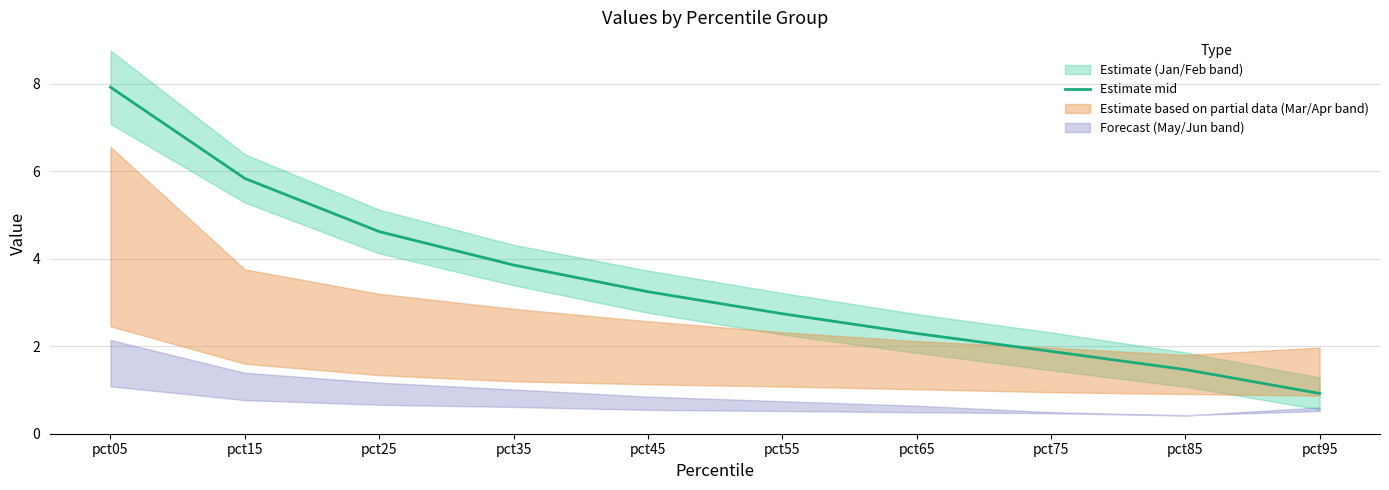

What is the value of the 5th point from the left?

3.2